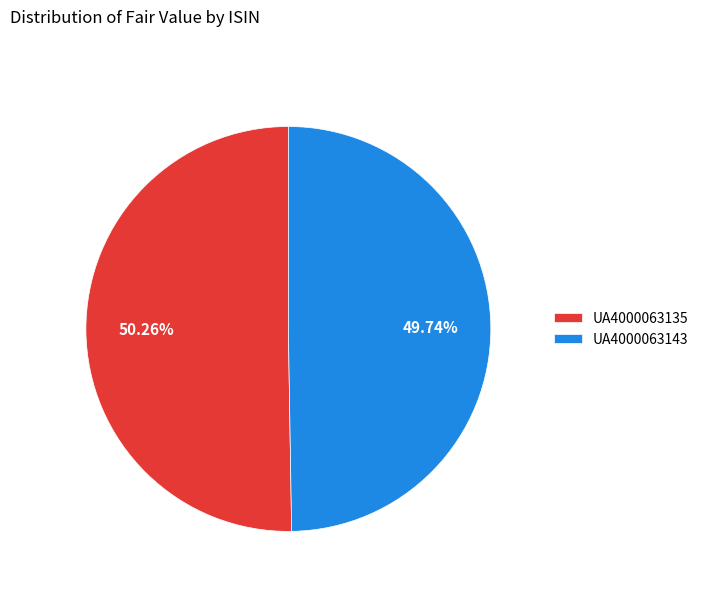

Rank the categories by value from lowest to highest.

UA4000063143, UA4000063135